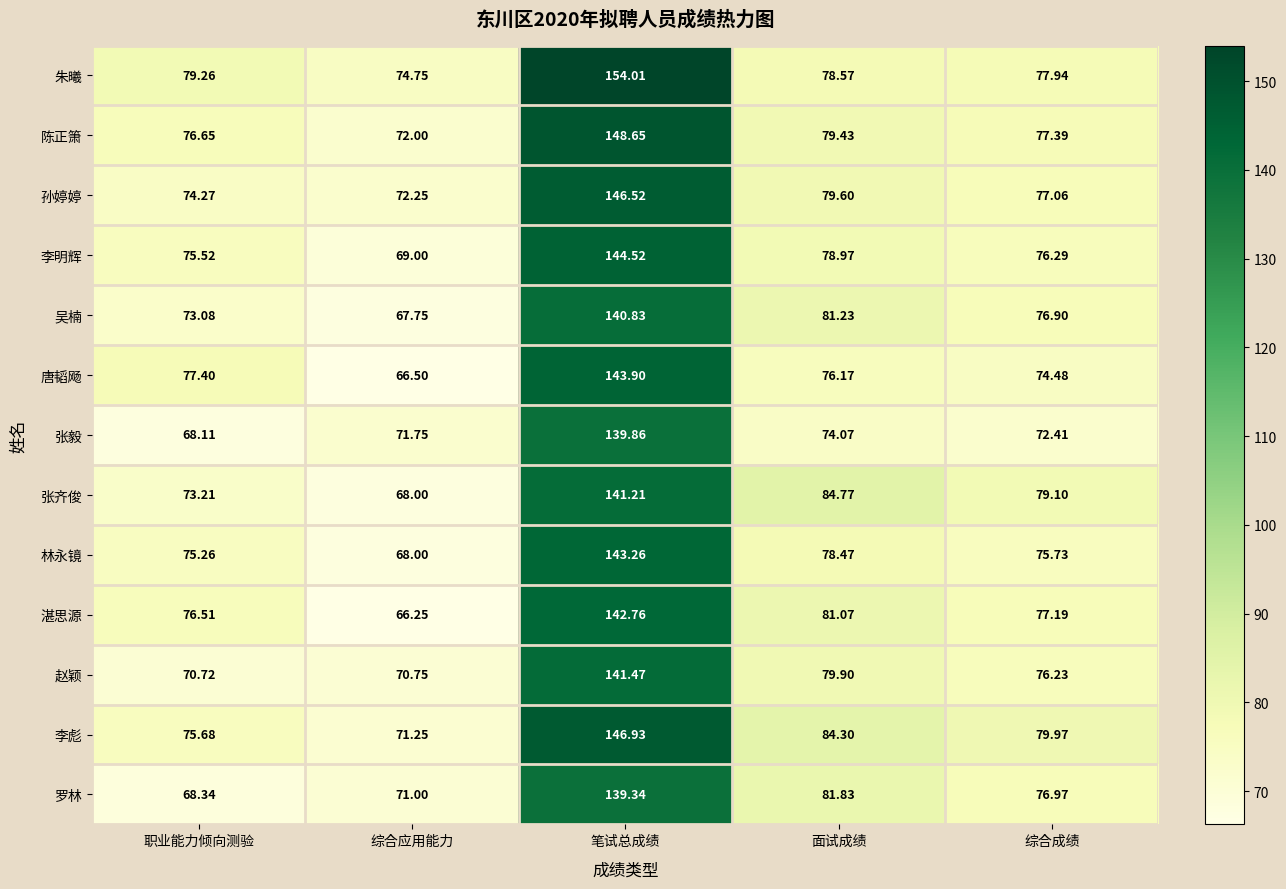

Is the value of 湛思源 at 职业能力倾向测验 greater than the value of 吴楠 at 笔试总成绩?

No